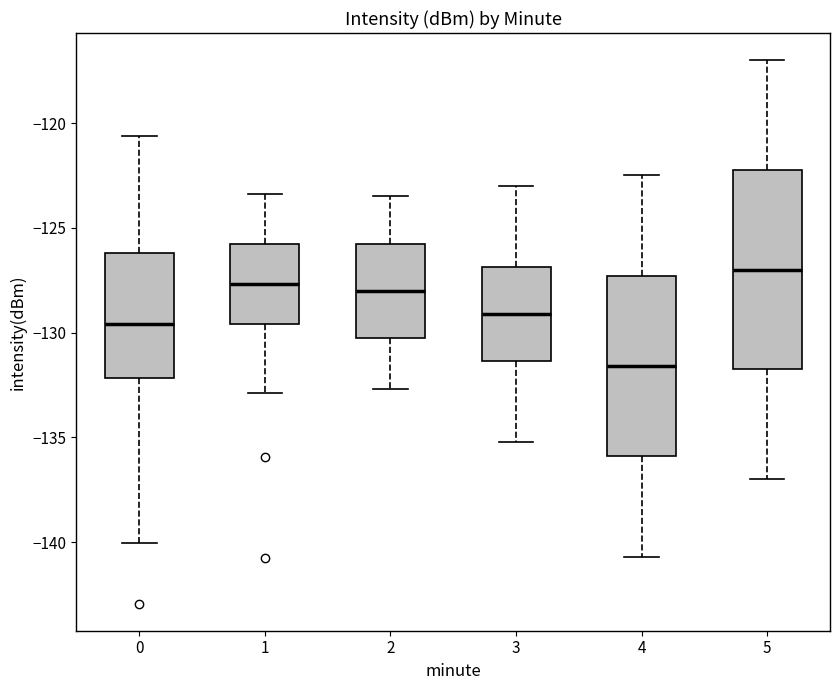

Comparing the boxes themselves (not the whiskers), which one is the tallest?

5